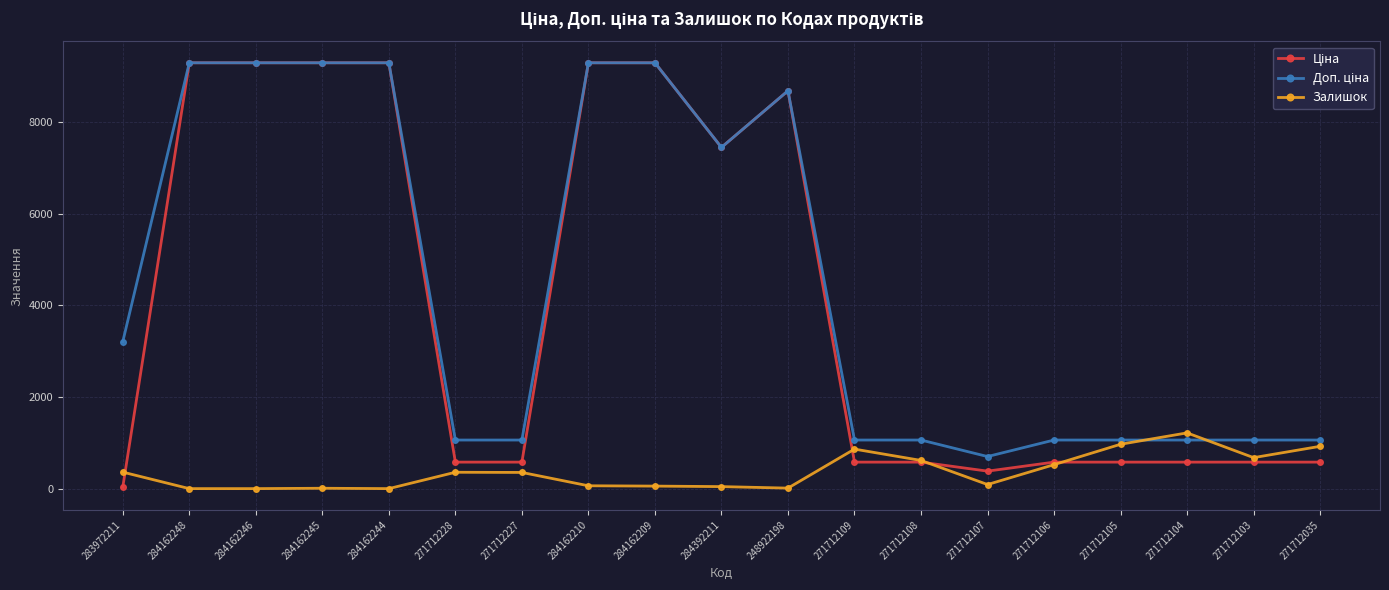

What is the total value across all series at 284392211?

14933.2